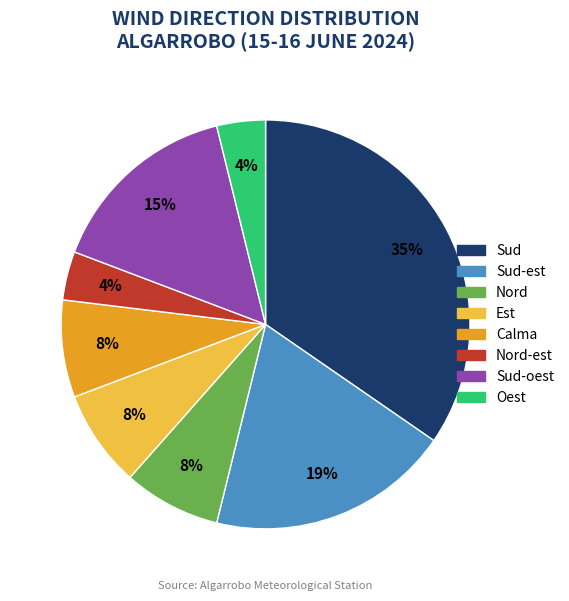

To the nearest percent, what is the average slice percentage?

12%